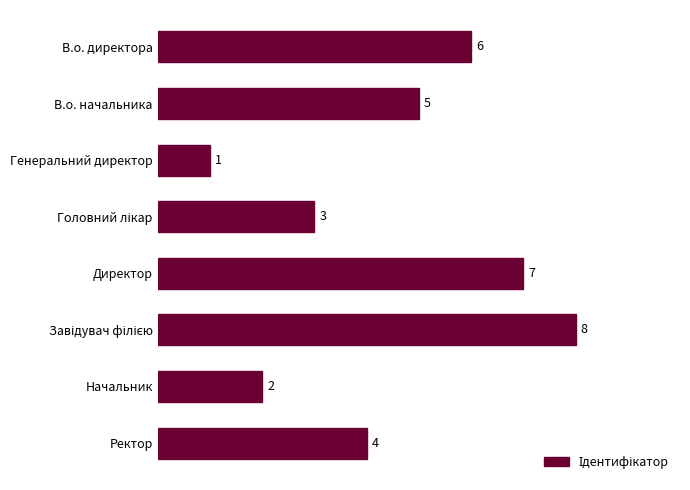

True or false: the data shows 7 at Директор.

True